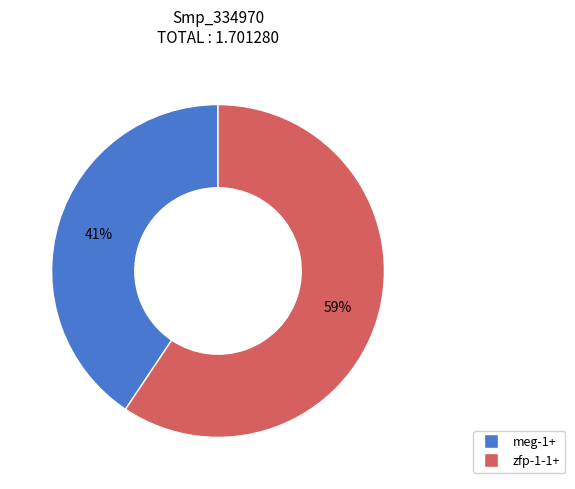

Which has a higher value, zfp-1-1+ or meg-1+?

zfp-1-1+